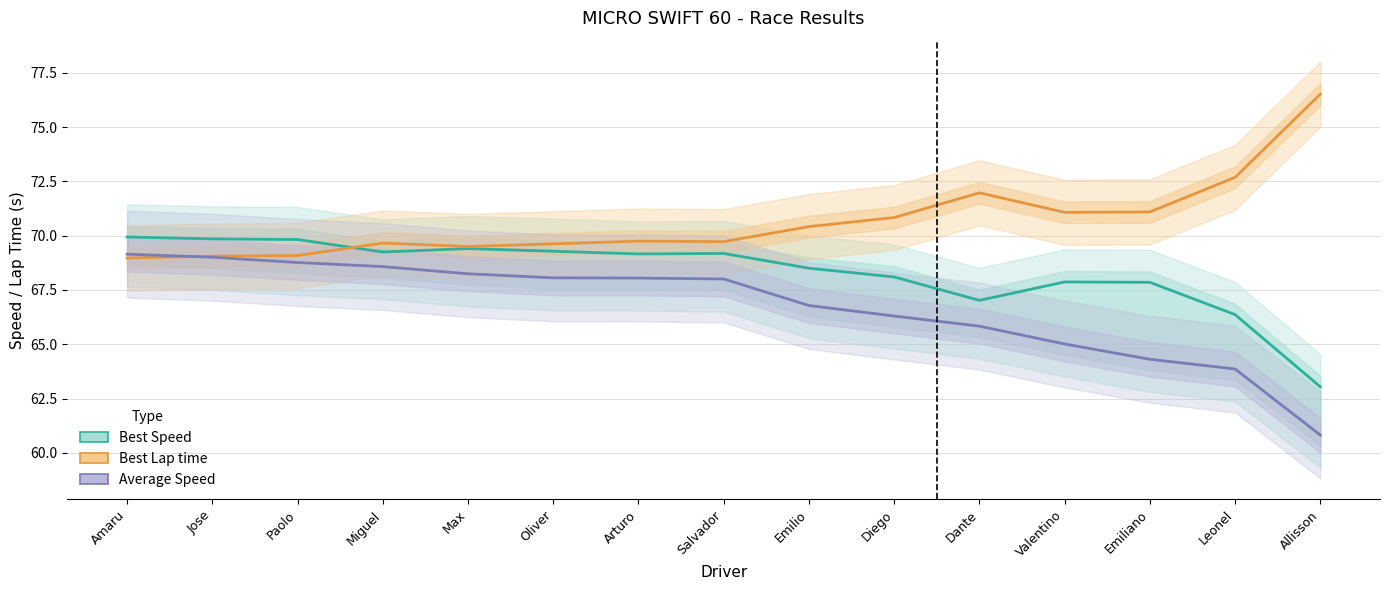

Where do Best Speed and Best Lap time first cross each other?

Paolo and Miguel